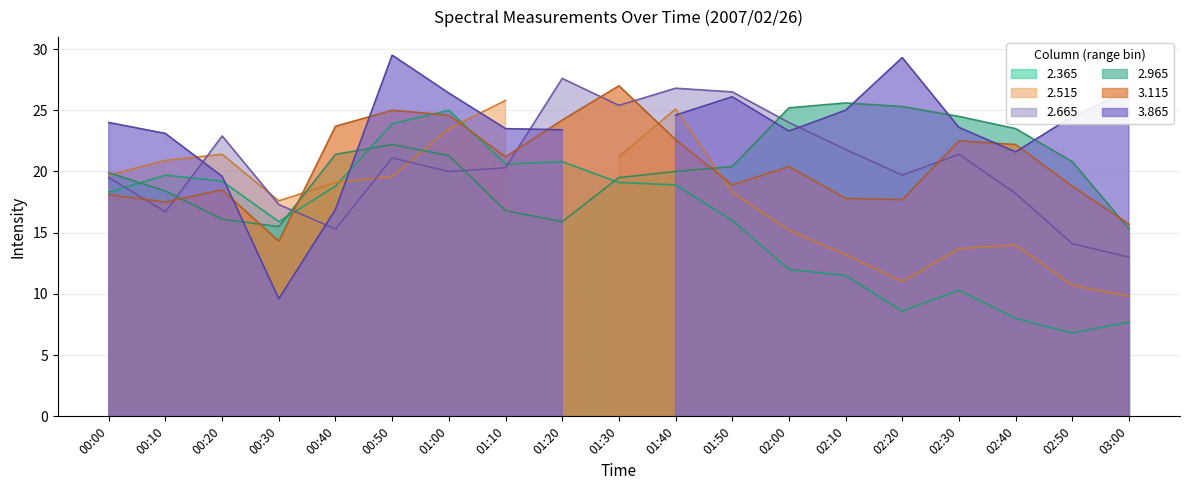

What is the highest value of the 2.965 series?

25.6